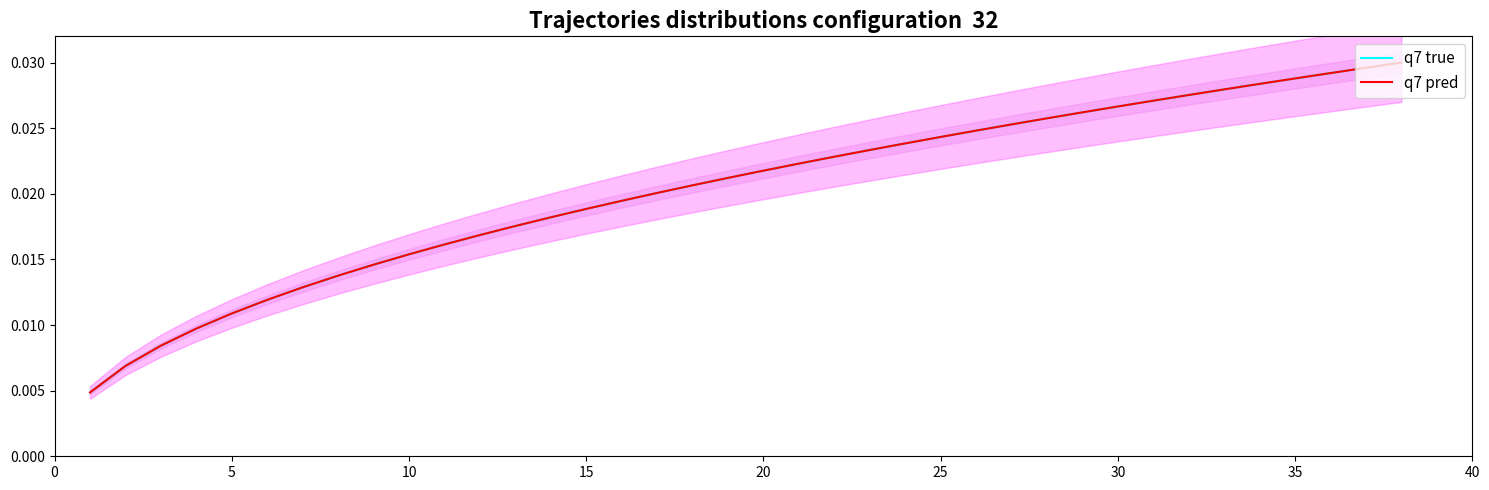

Which series has the widest spread of values?

q7 true